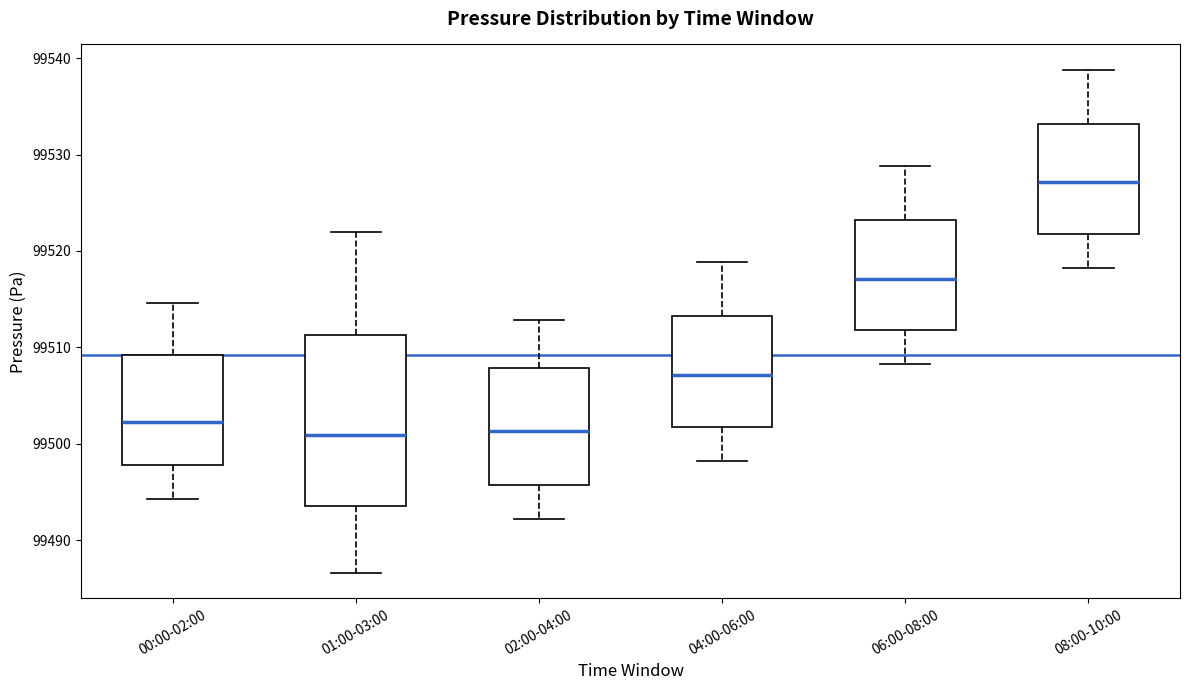

Reading left to right, read every box against the y-axis: the position of its median line, the range the box covers, and the ends of its whiskers. The values are not printed on the chart, so give them approximately, as read against the axis.

00:00-02:00: median 99502, box 99498 to 99509, whiskers 99494 to 99515
01:00-03:00: median 99501, box 99494 to 99511, whiskers 99487 to 99522
02:00-04:00: median 99501, box 99496 to 99508, whiskers 99492 to 99513
04:00-06:00: median 99507, box 99502 to 99513, whiskers 99498 to 99519
06:00-08:00: median 99517, box 99512 to 99523, whiskers 99508 to 99529
08:00-10:00: median 99527, box 99522 to 99533, whiskers 99518 to 99539